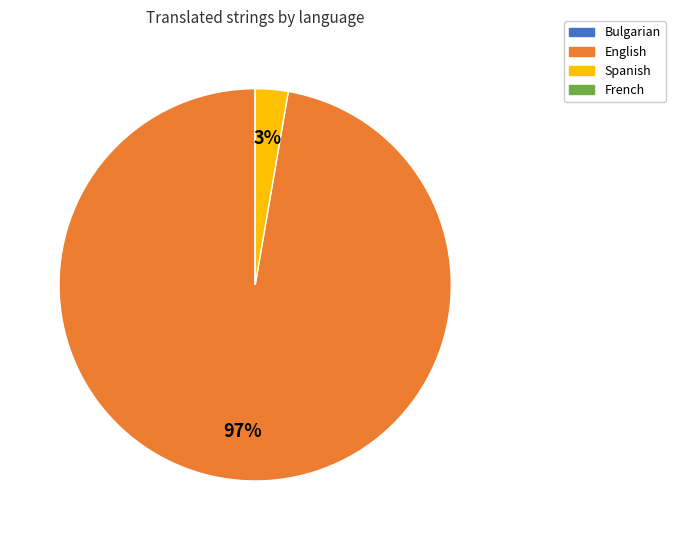

Which category accounts for the majority?

English